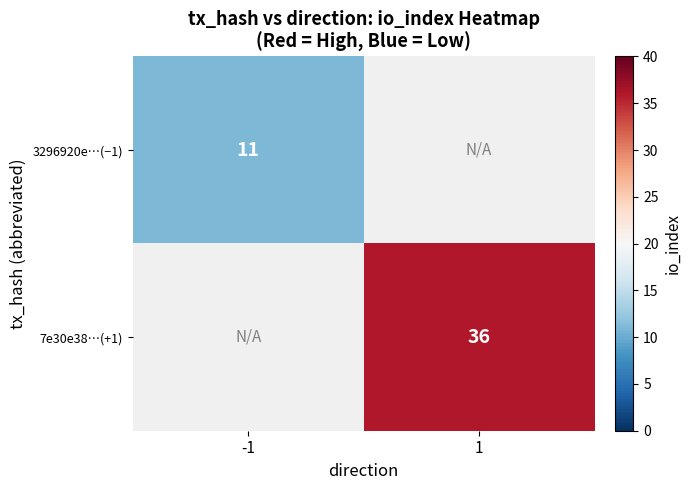

The value of 3296920e…(−1) at -1 is 5. True or false?

False